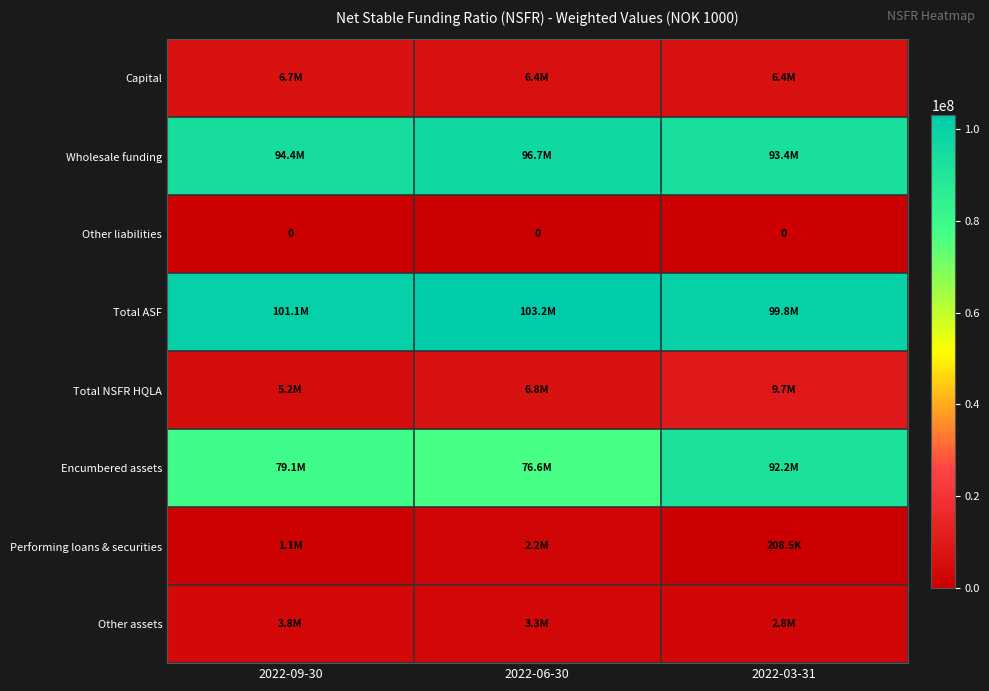

Between 2022-09-30 and 2022-03-31, which is larger?

2022-09-30